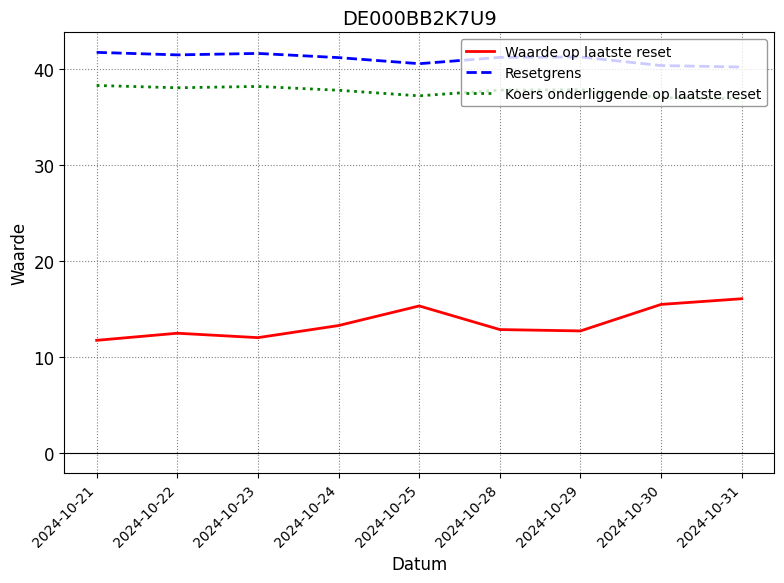

True or false: Resetgrens and Waarde op laatste reset intersect in this chart.

False